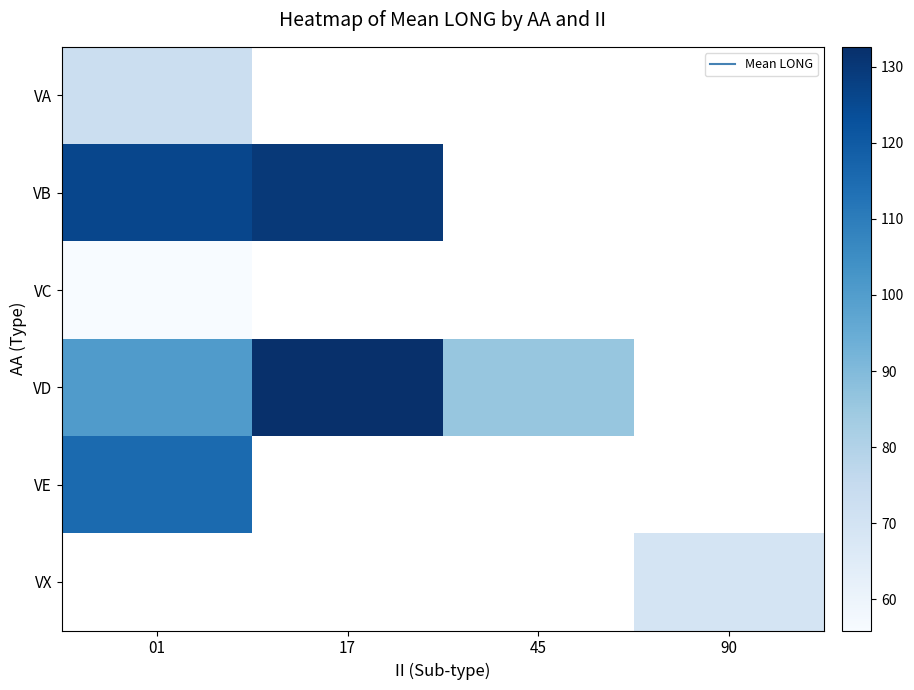

The value of VC at 01 is 95.1. True or false?

False